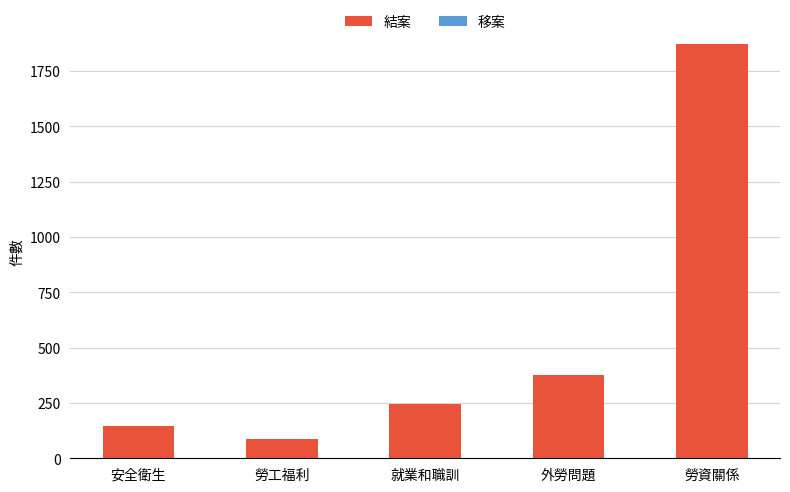

List the labels in order of value, largest first.

勞資關係, 外勞問題, 就業和職訓, 安全衛生, 勞工福利